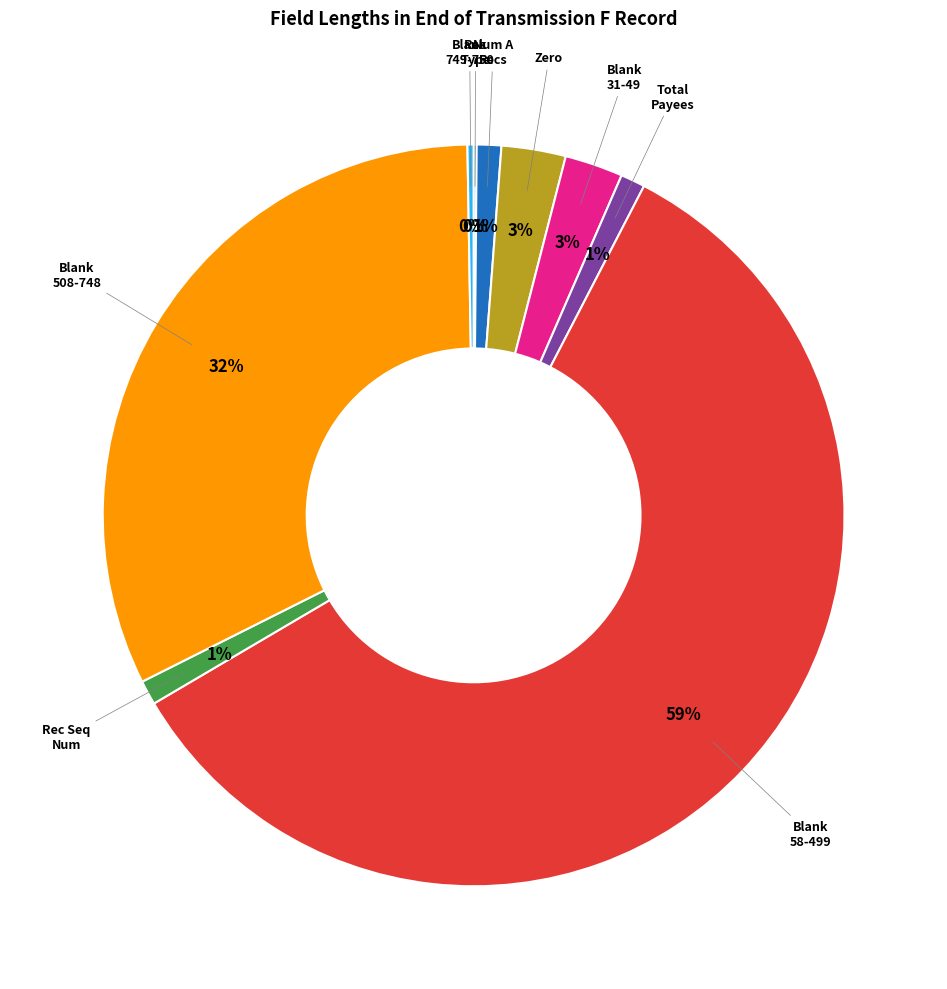

To the nearest percent, what is the average slice percentage?

11%